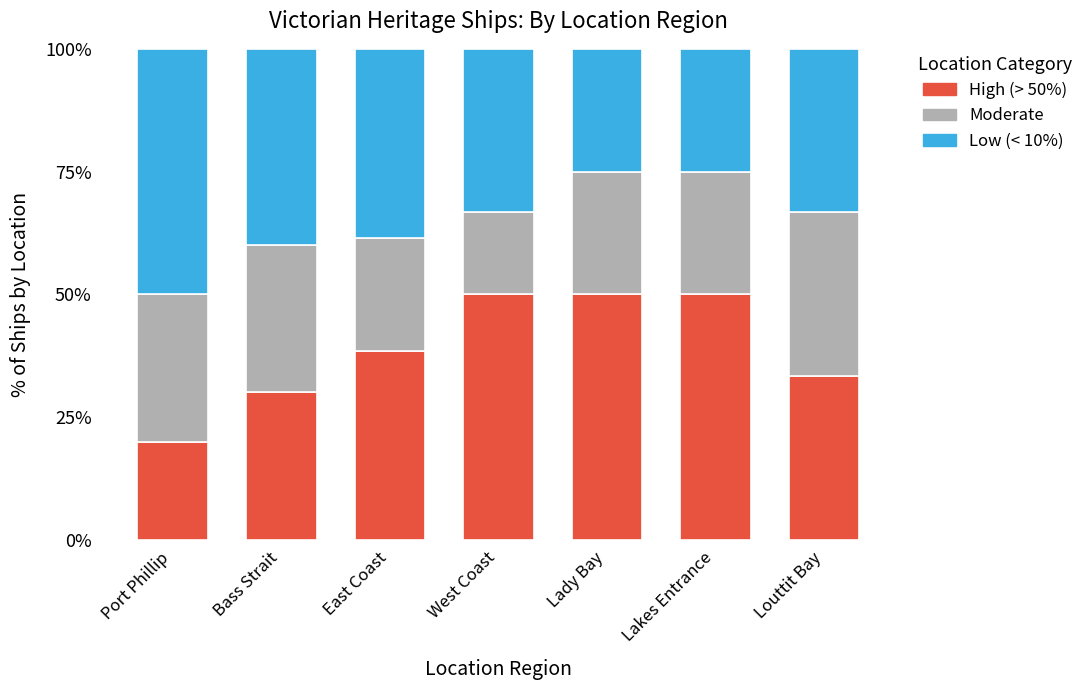

What is the sum of the High (> 50%) values at Bass Strait and Lady Bay?

80.0